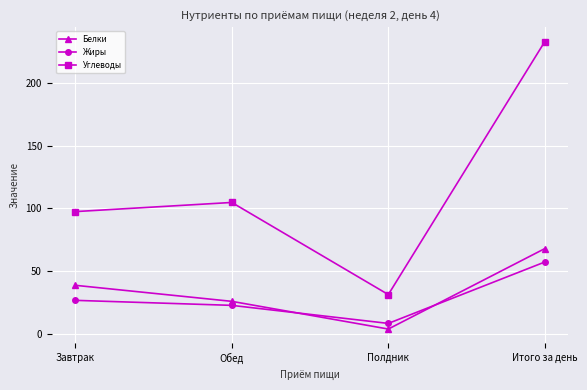

Which series changed the most between Завтрак and Итого за день?

Углеводы